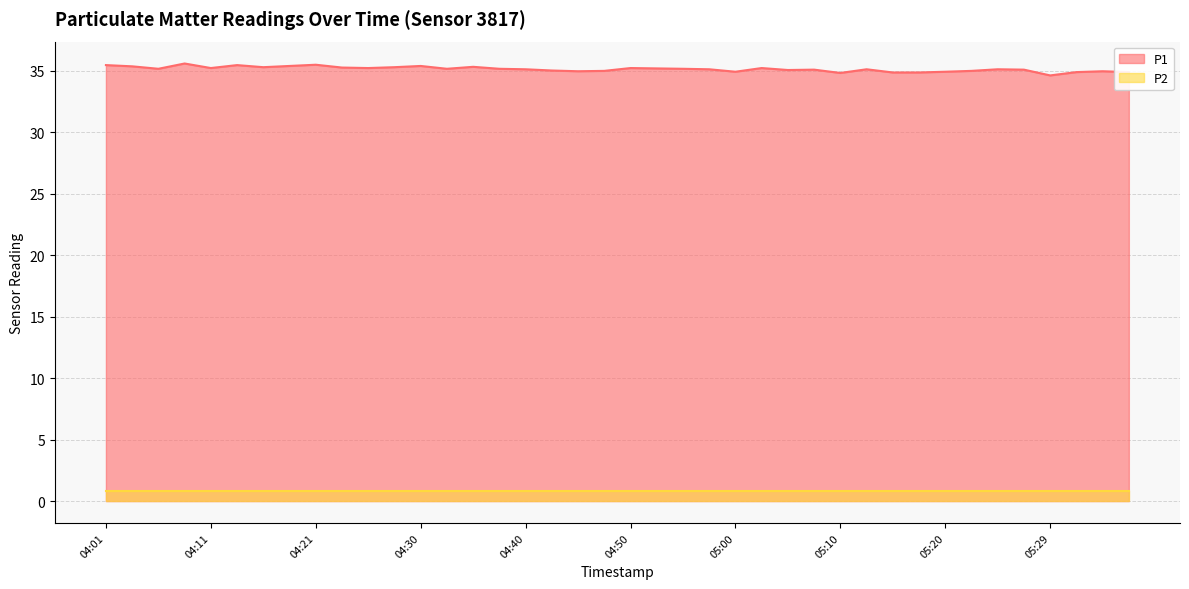

What is the label of the 35th point from the left?

05:24